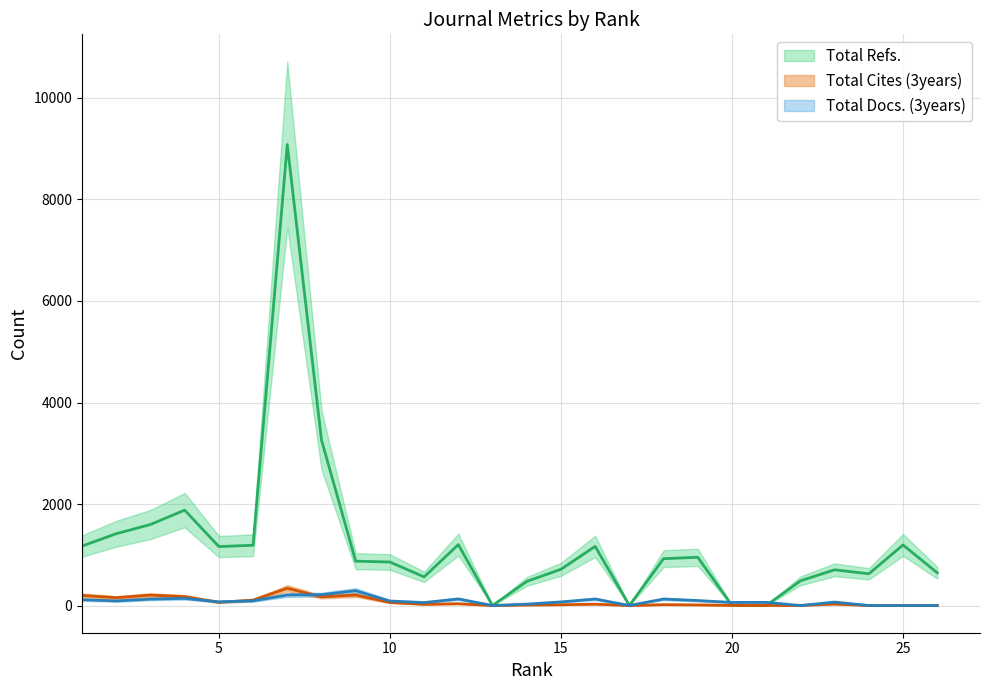

List the labels in order of Total Docs. (3years) value, largest first.

9, 8, 7, 4, 12, 16, 18, 3, 1, 19, 6, 2, 10, 5, 15, 23, 21, 20, 11, 14, 17, 13, 22, 24, 25, 26